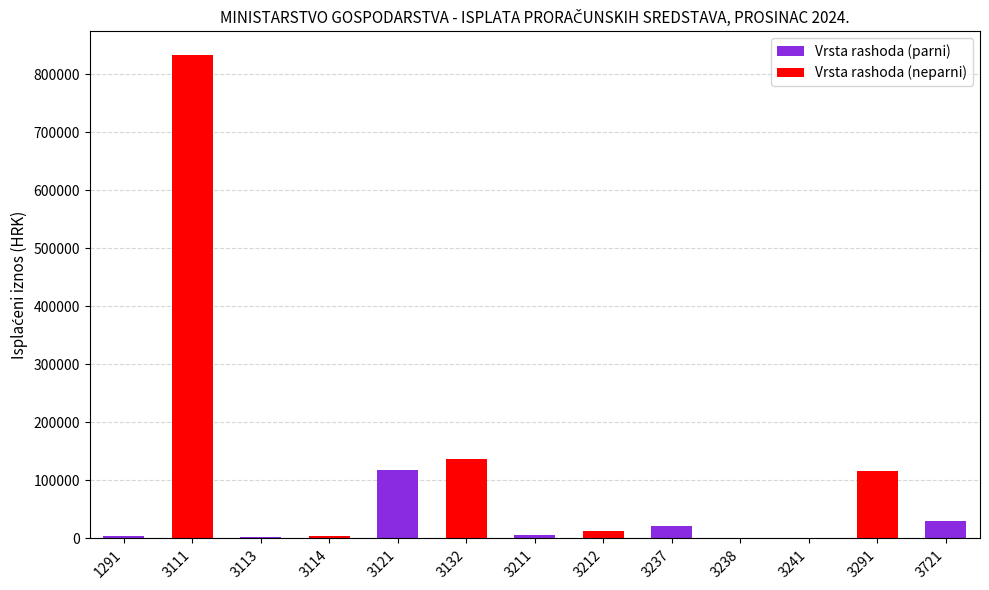

Does the chart contain stacked bars?

No